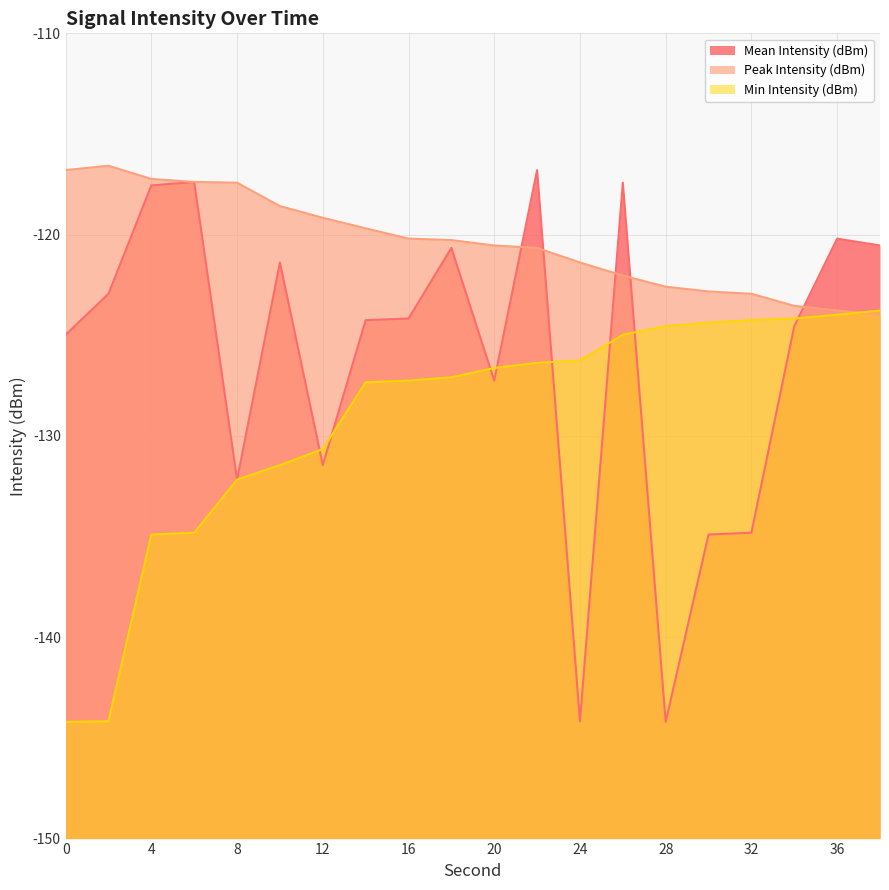

Where does the Min Intensity (dBm) series first go above -126?

26